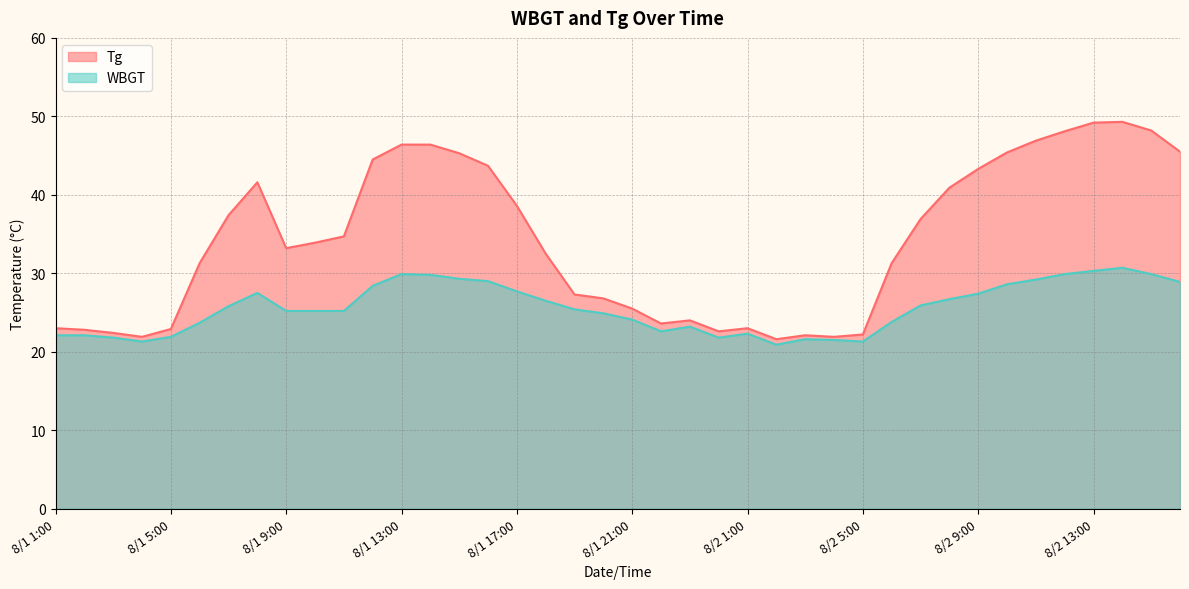

In WBGT, how many points are lower than both neighbors (excluding endpoints)?

5